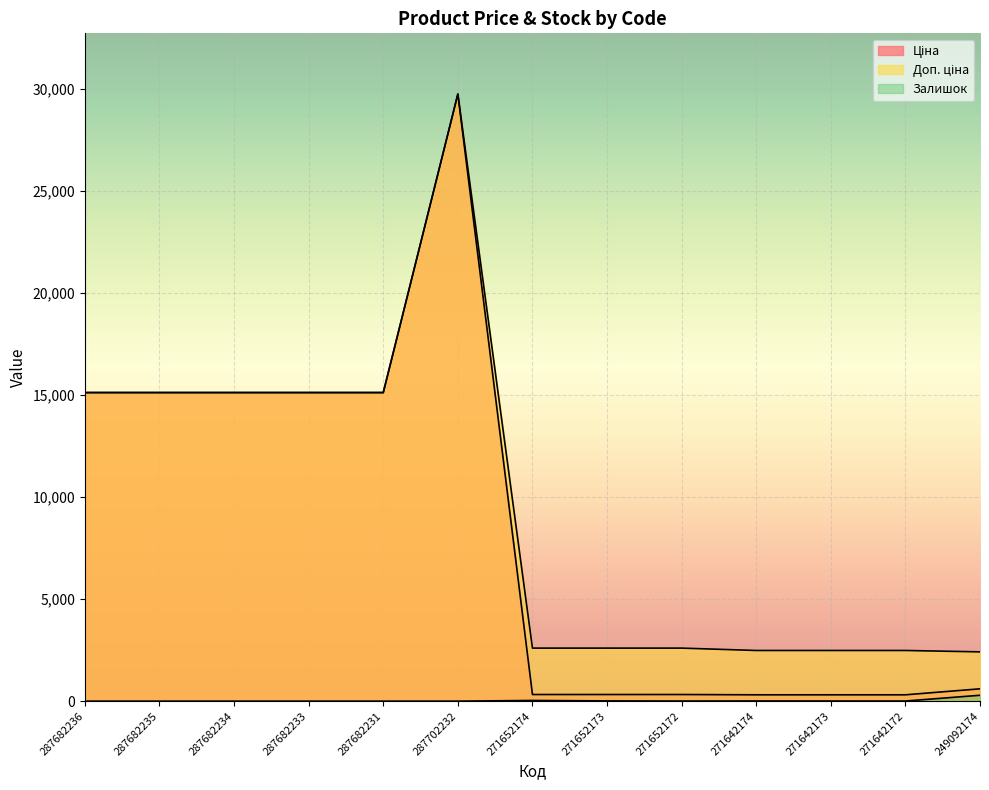

Which series has the largest total across all categories?

Доп. ціна